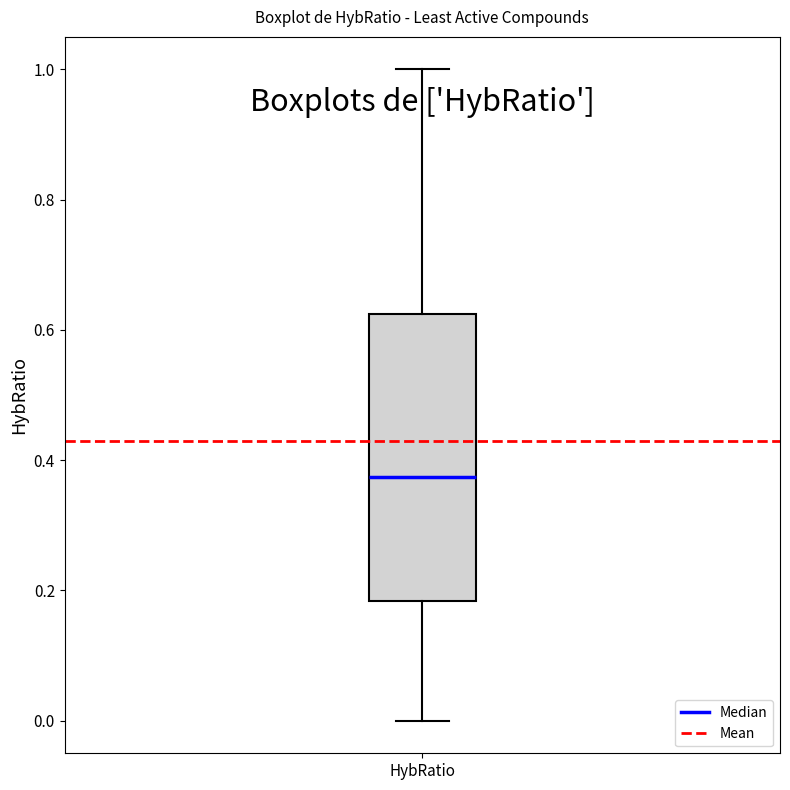

Transcribe this box plot: give where the median line is, the range the box spans, and where the two whiskers end, as read against the y-axis. The values are not printed on the chart, so give them approximately, as read against the axis.

median 0.38, box 0.18 to 0.62, whiskers 0.00 to 1.00